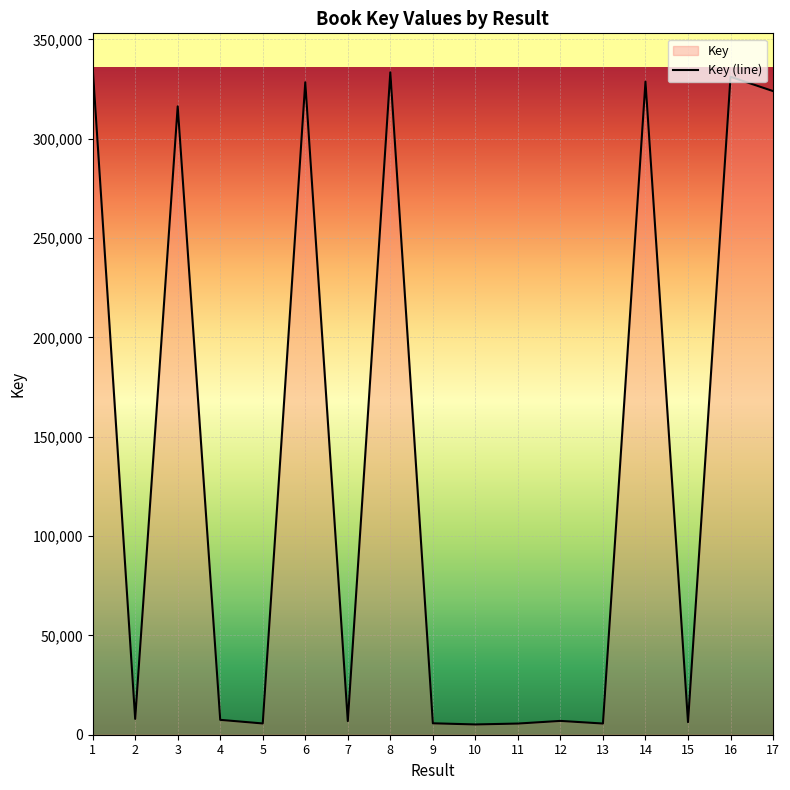

What is the difference between the second highest and second lowest values?

327793